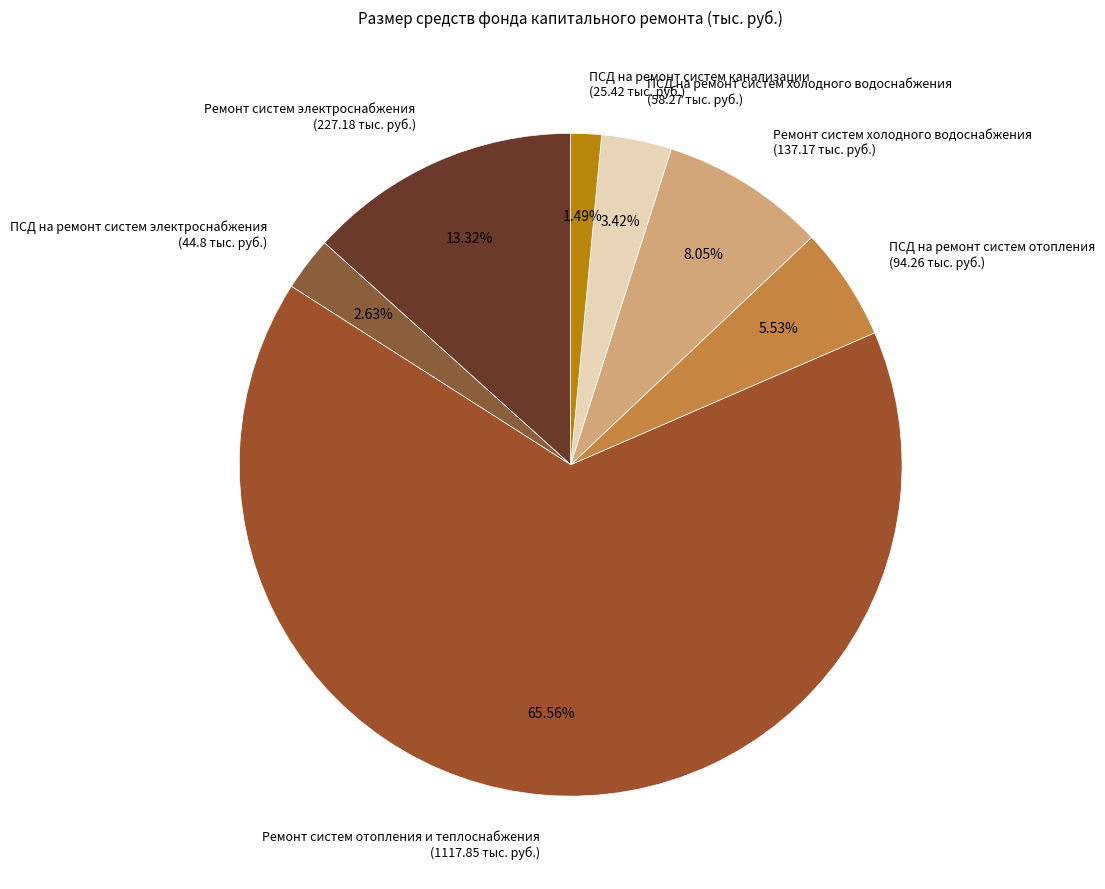

Which has a higher value, Ремонт систем электроснабжения (227.18 тыс. руб.) or ПСД на ремонт систем отопления (94.26 тыс. руб.)?

Ремонт систем электроснабжения (227.18 тыс. руб.)